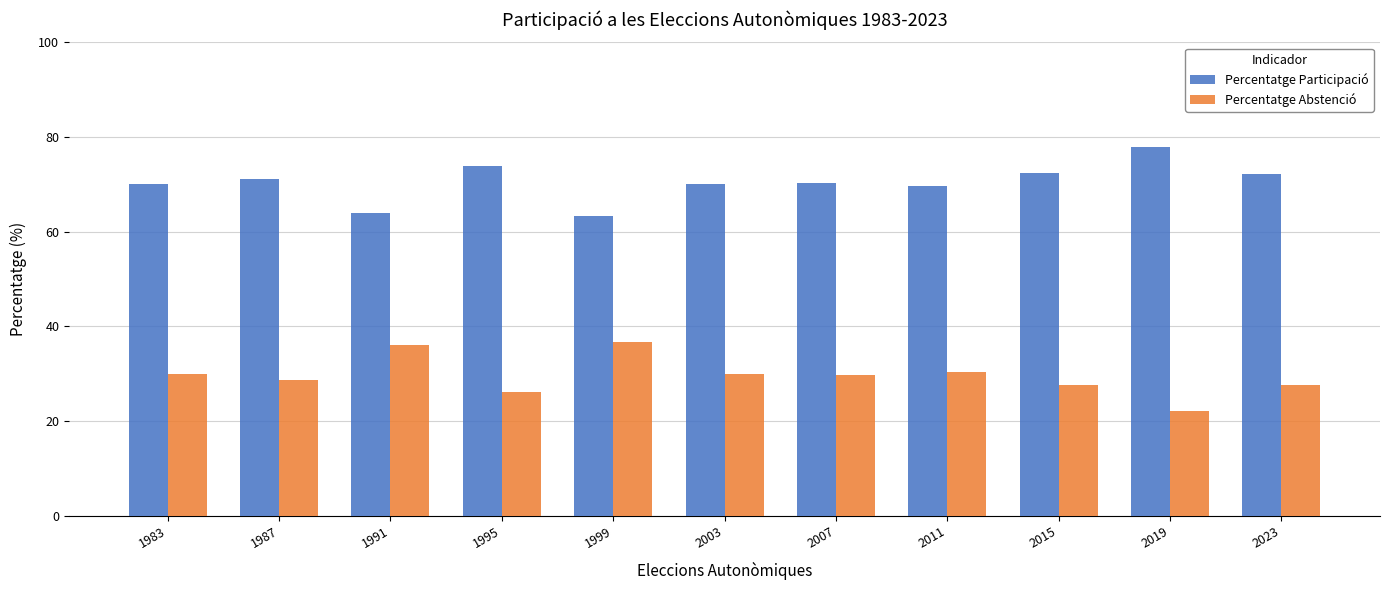

Which category has the lowest value across all series?

2019